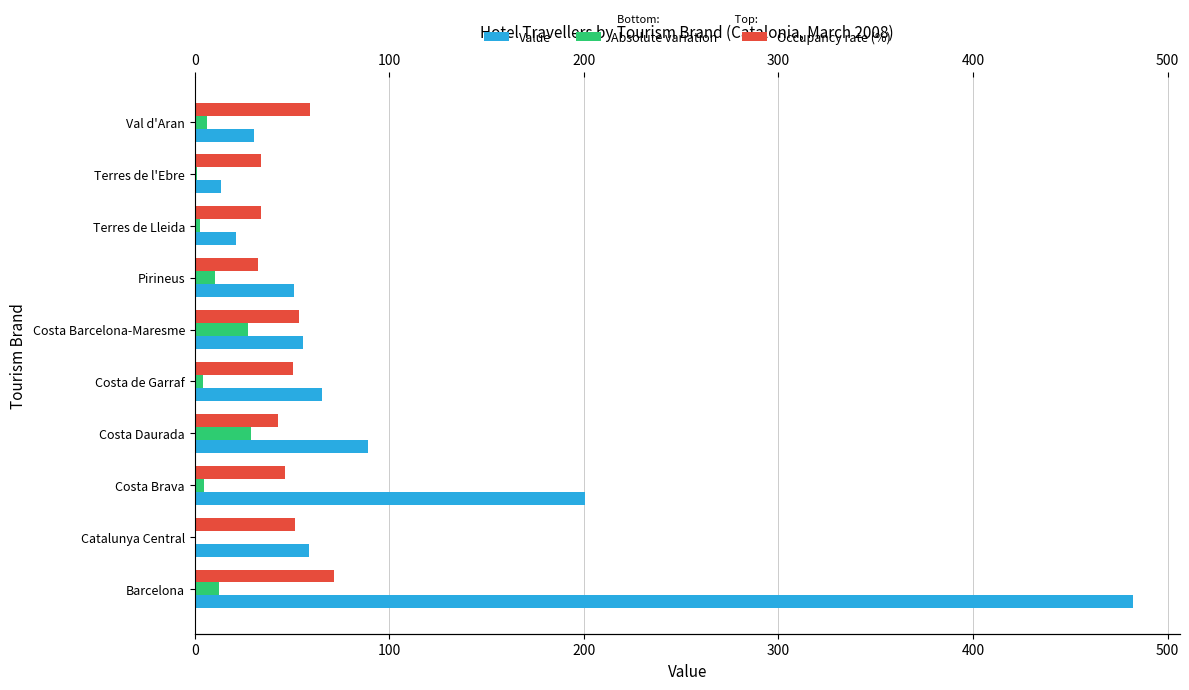

What is the maximum value for Absolute variation?

28.8